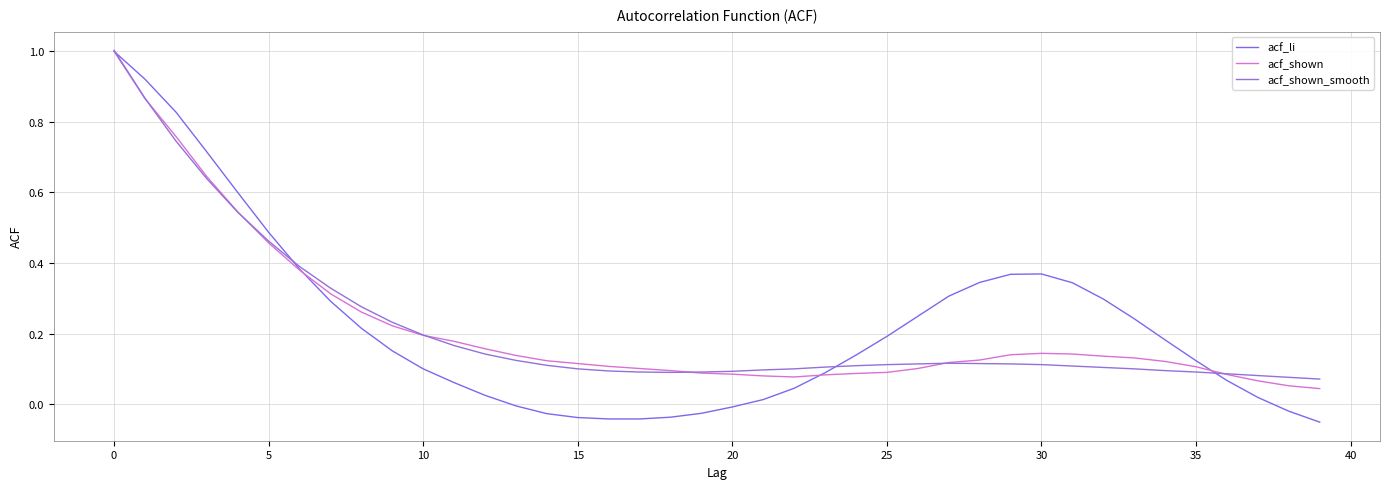

Reading left to right, what are all the values shown in this chart?

acf_li: 1.0	0.9	0.8	0.7	0.6	0.5	0.4	0.3	0.2	0.2	0.1	0.1	0.0	-0.0	-0.0	-0.0	-0.0	-0.0	-0.0	-0.0	-0.0	0.0	0.0	0.1	0.1	0.2	0.2	0.3	0.3	0.4	0.4	0.3	0.3	0.2	0.2	0.1	0.1	0.0	-0.0	-0.1
acf_shown: 1.0	0.9	0.8	0.6	0.5	0.5	0.4	0.3	0.3	0.2	0.2	0.2	0.2	0.1	0.1	0.1	0.1	0.1	0.1	0.1	0.1	0.1	0.1	0.1	0.1	0.1	0.1	0.1	0.1	0.1	0.1	0.1	0.1	0.1	0.1	0.1	0.1	0.1	0.1	0.0
acf_shown_smooth: 1.0	0.9	0.7	0.6	0.5	0.5	0.4	0.3	0.3	0.2	0.2	0.2	0.1	0.1	0.1	0.1	0.1	0.1	0.1	0.1	0.1	0.1	0.1	0.1	0.1	0.1	0.1	0.1	0.1	0.1	0.1	0.1	0.1	0.1	0.1	0.1	0.1	0.1	0.1	0.1